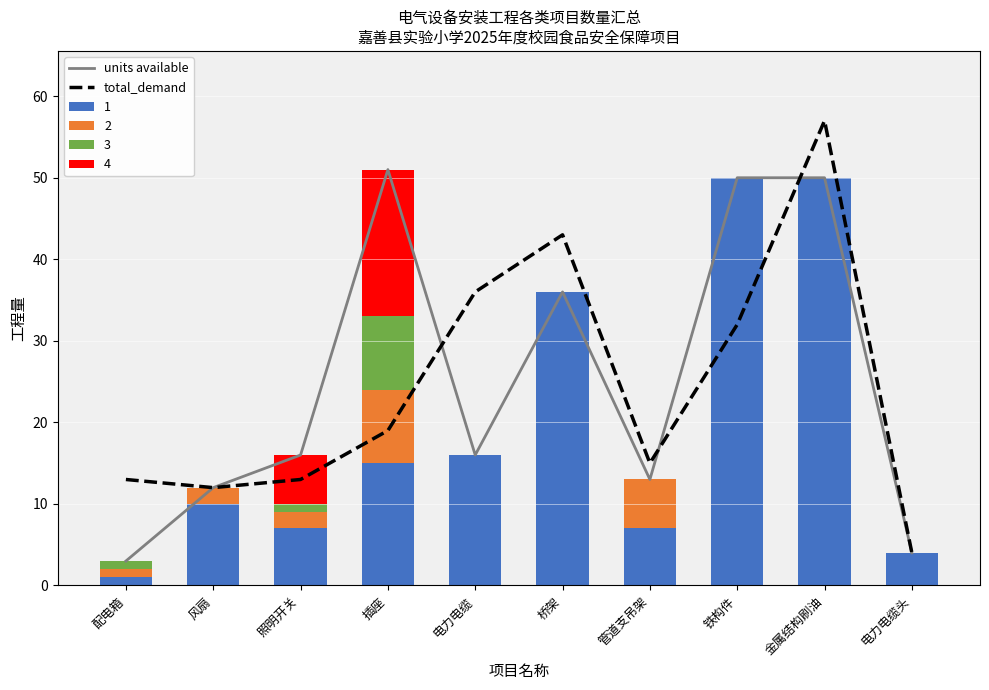

Reading left to right, extract all data points from this chart.

units available: 3	12	16	51	16	36	13	50	50	4
total_demand: 13	12	13	19	36	43	15	32	57	4